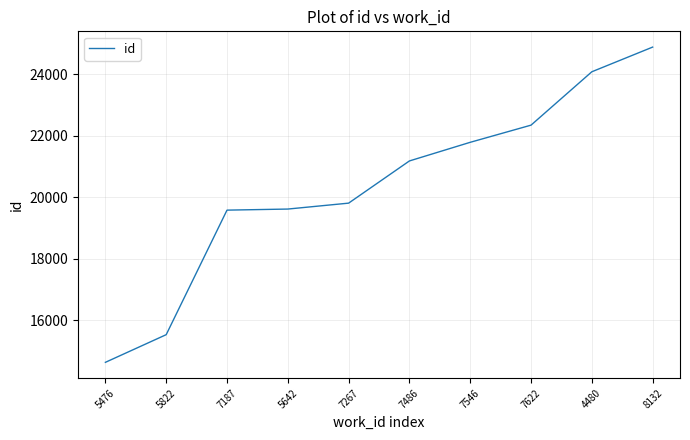

At which category does the chart reach its minimum across all series?

5476